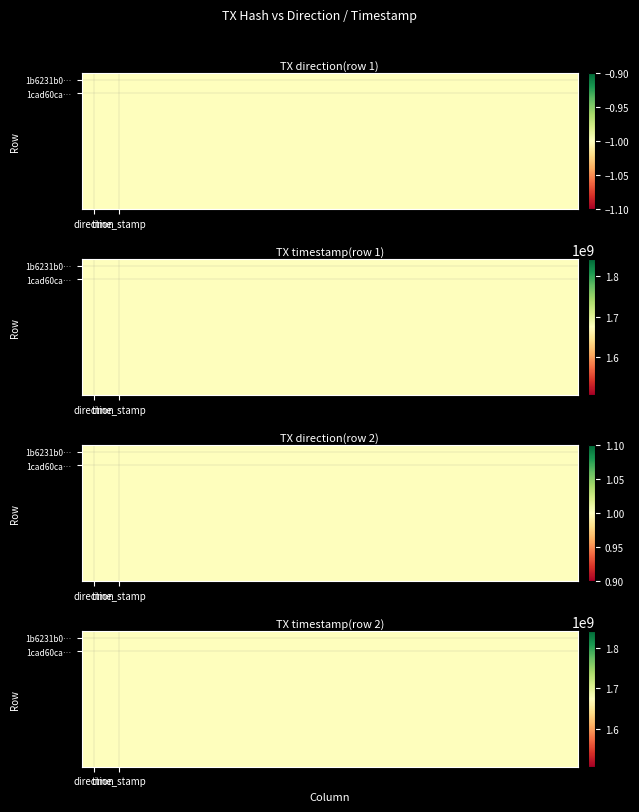

Between 1 and -1, which is larger?

1